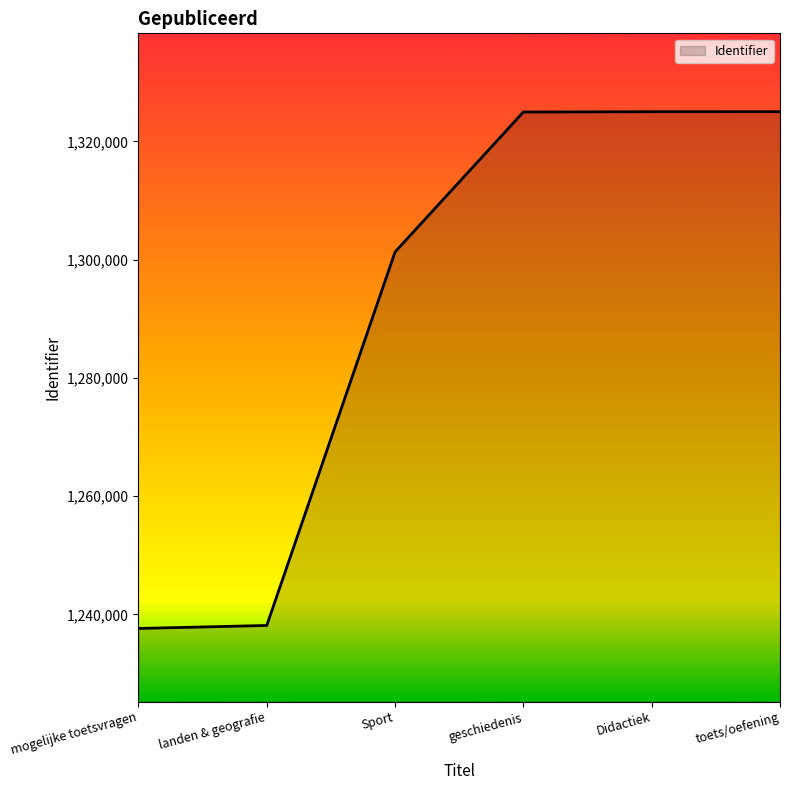

What is the change in value from landen & geografie to geschiedenis?

+86837